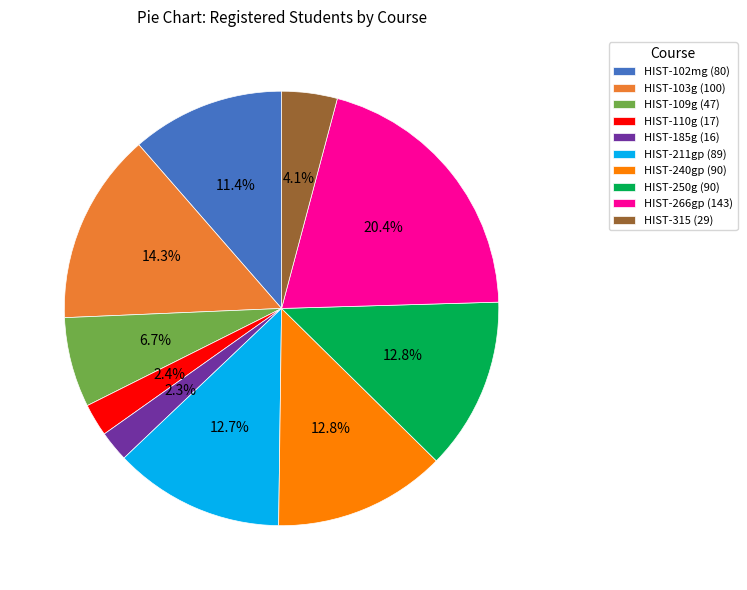

How much of the chart is everything except HIST-102mg?

88.6%